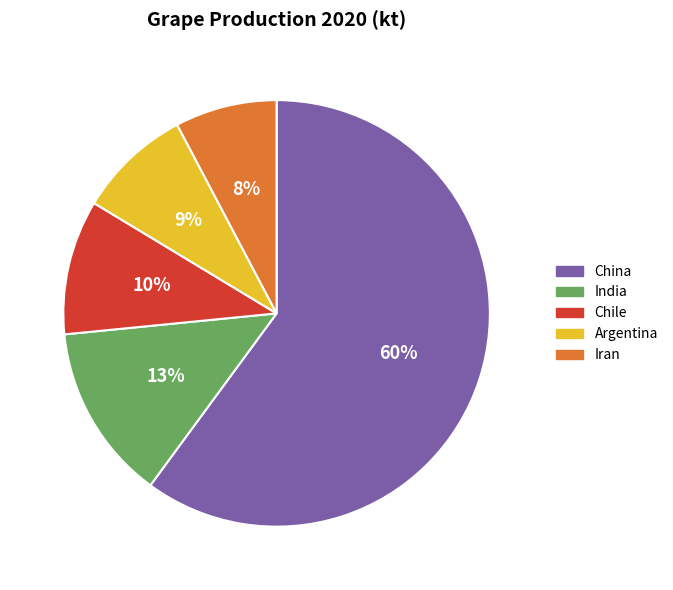

Which slice is the largest?

China